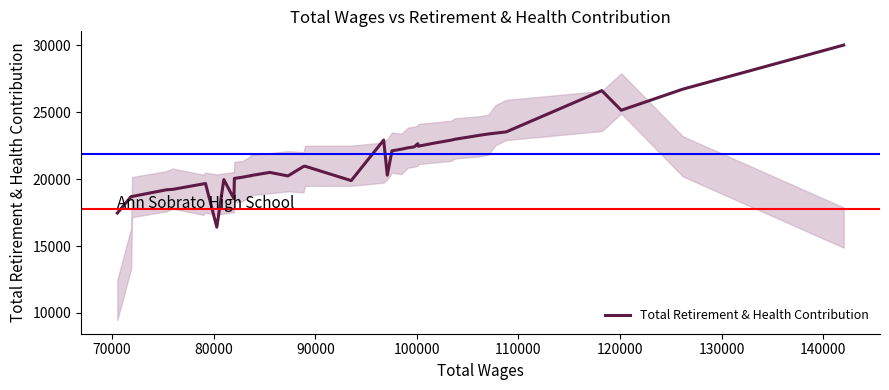

What is the average value?

21490